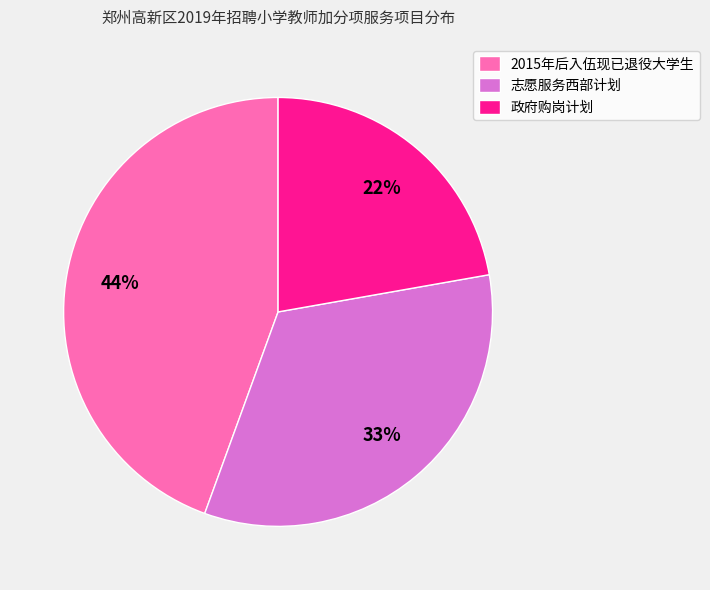

Which category has the biggest portion of the pie?

2015年后入伍现已退役大学生